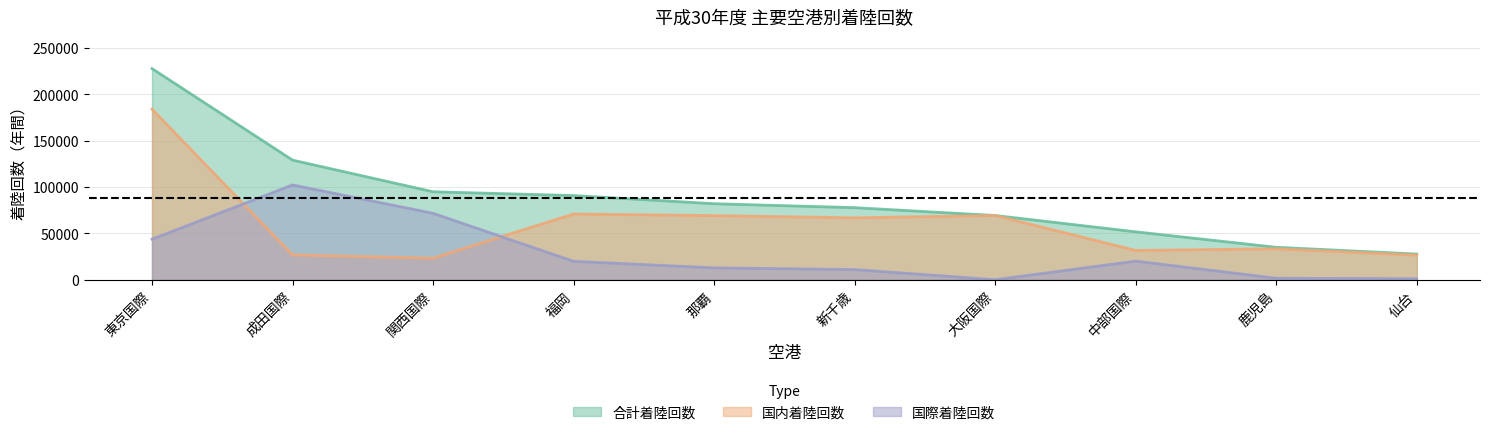

List the series in order of their overall mean, lowest first.

international_annual, domestic_annual, total_annual